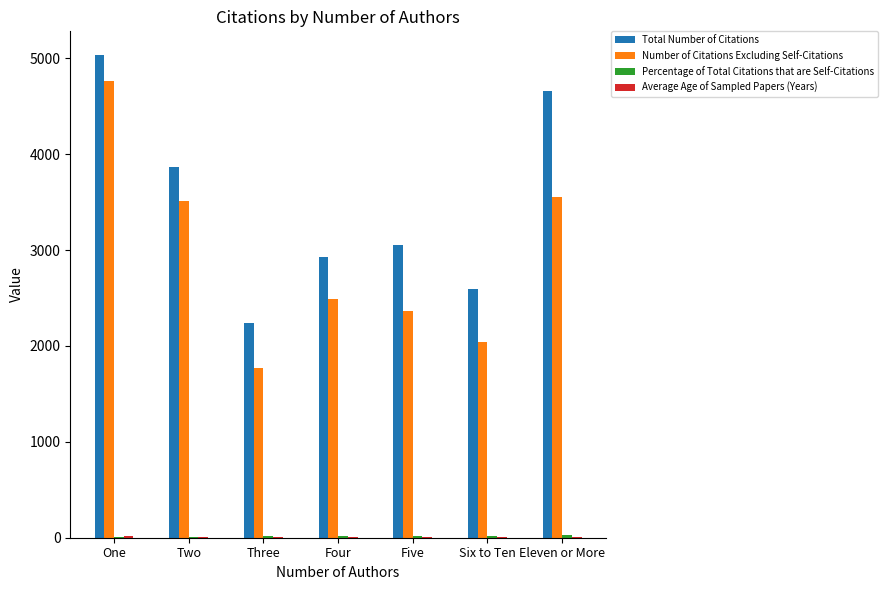

At which label is Total Number of Citations closest to 3633?

Two